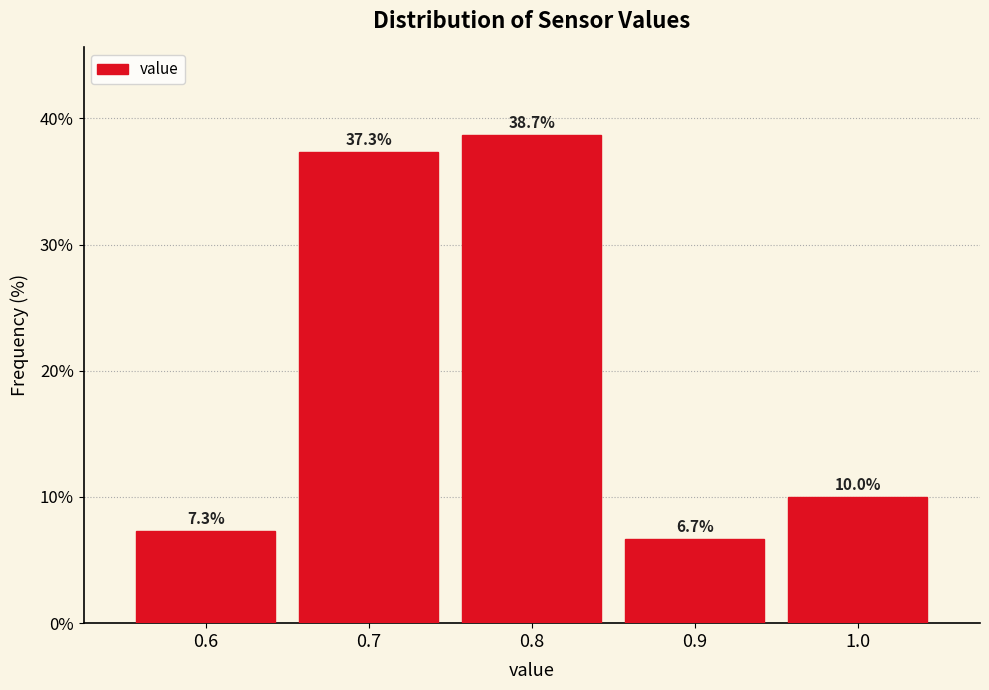

Over which range of the x-axis is the bar tallest?

0.75 to 0.85